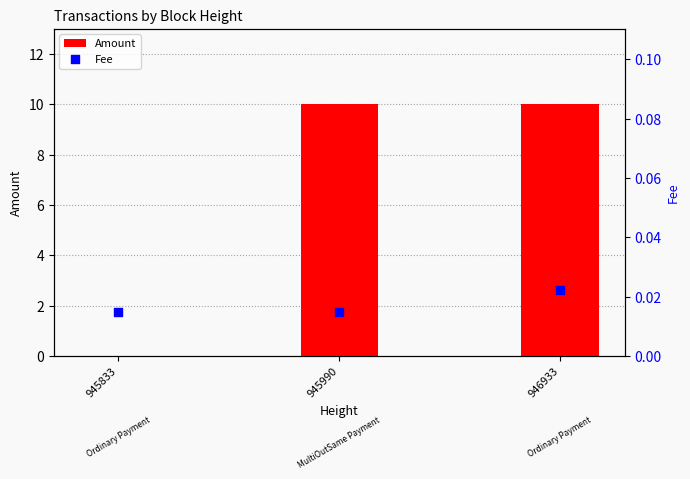

At how many categories does at least one series exceed 0?

3